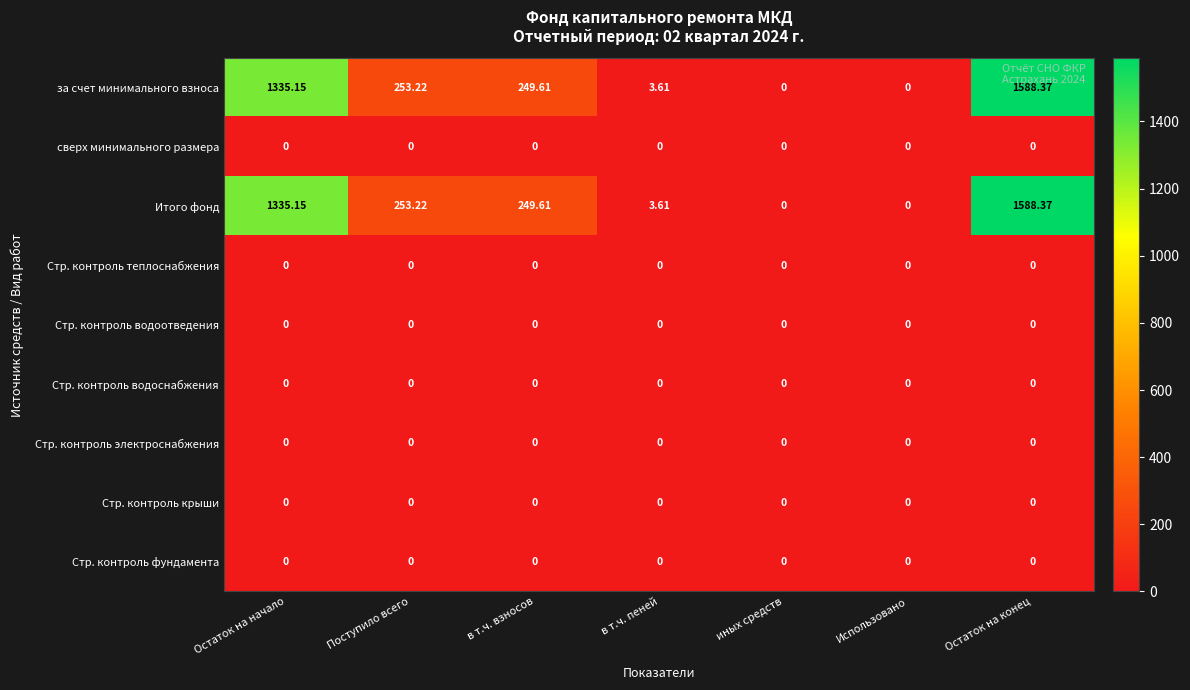

How many data points does each series have?

7